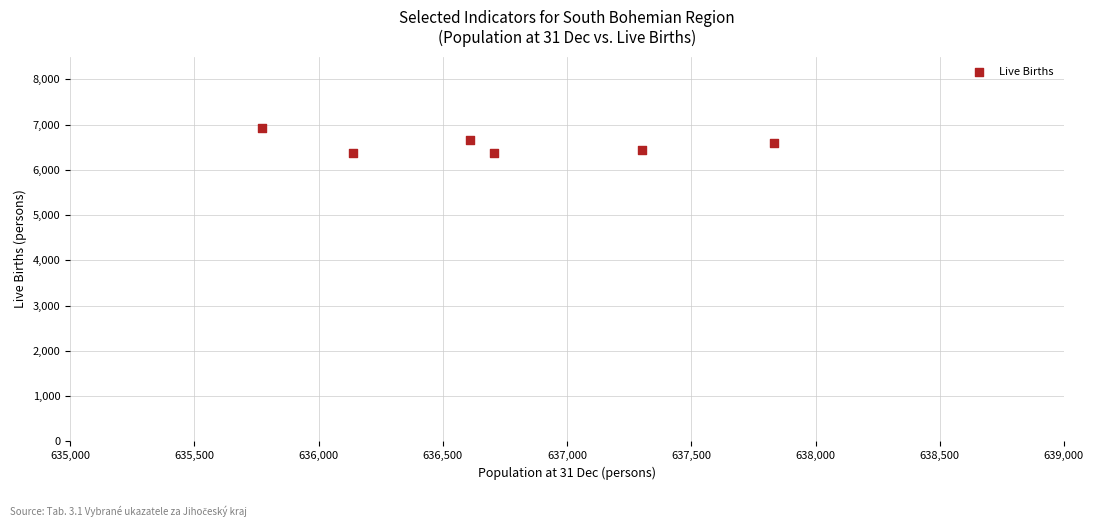

What is the range of Y values (max minus min)?

559